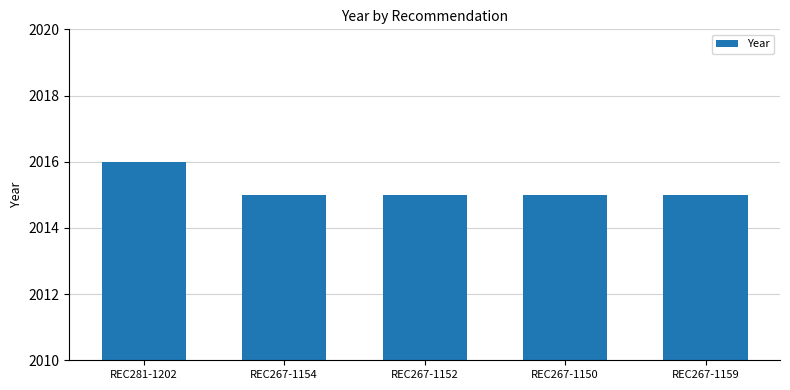

The value at REC267-1154 is 3614. True or false?

False